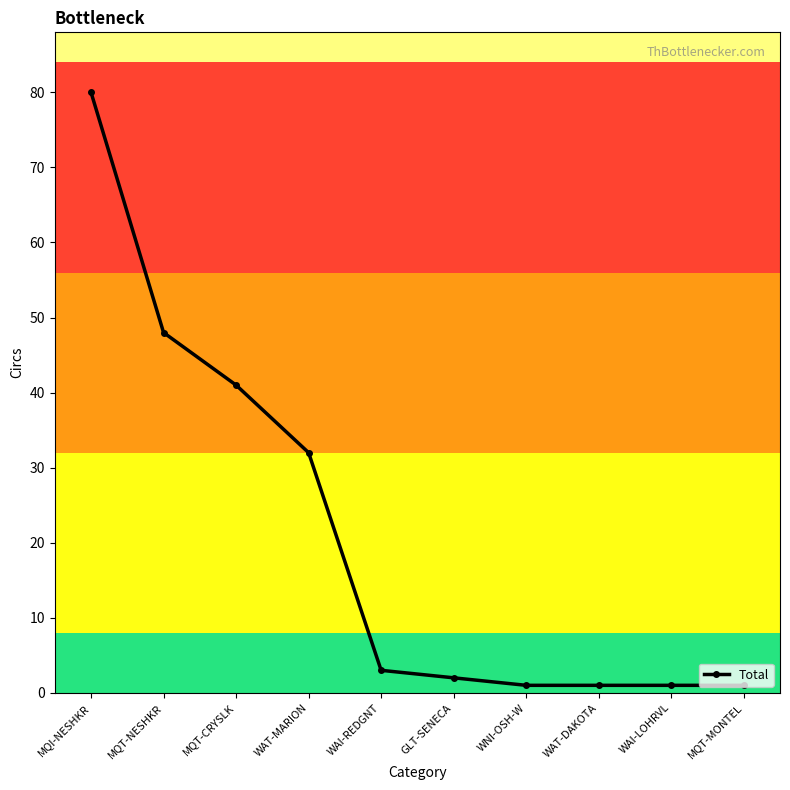

Reading left to right, extract all data points from this chart.

80	48	41	32	3	2	1	1	1	1